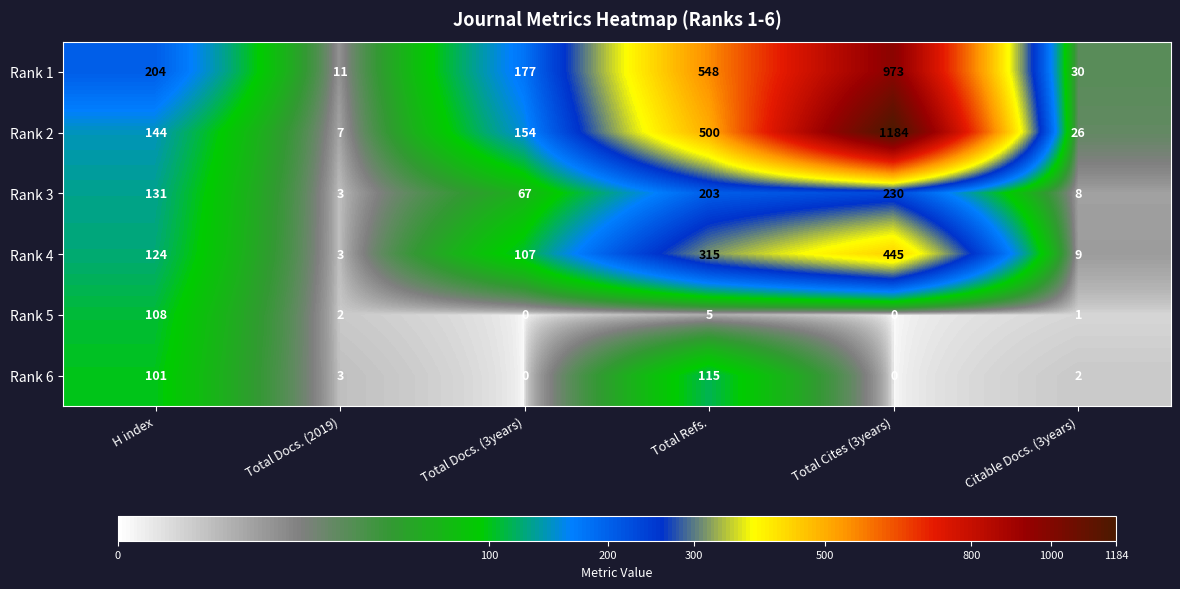

Rank the categories by Rank 3 value from lowest to highest.

Total Docs. (2019), Citable Docs. (3years), Total Docs. (3years), H index, Total Refs., Total Cites (3years)